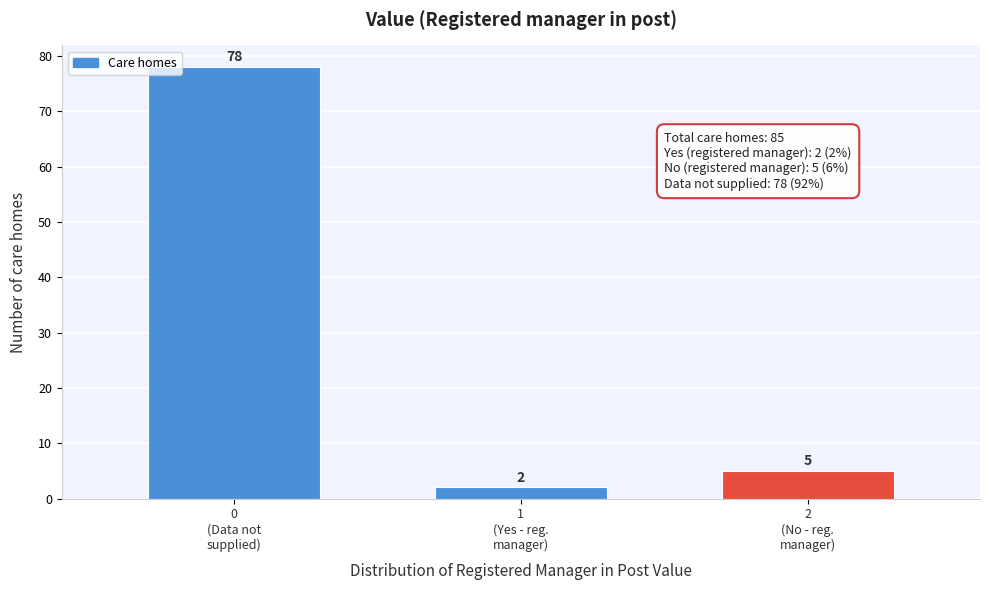

Reading right to left, transcribe all the data shown in this chart.

5	2	78